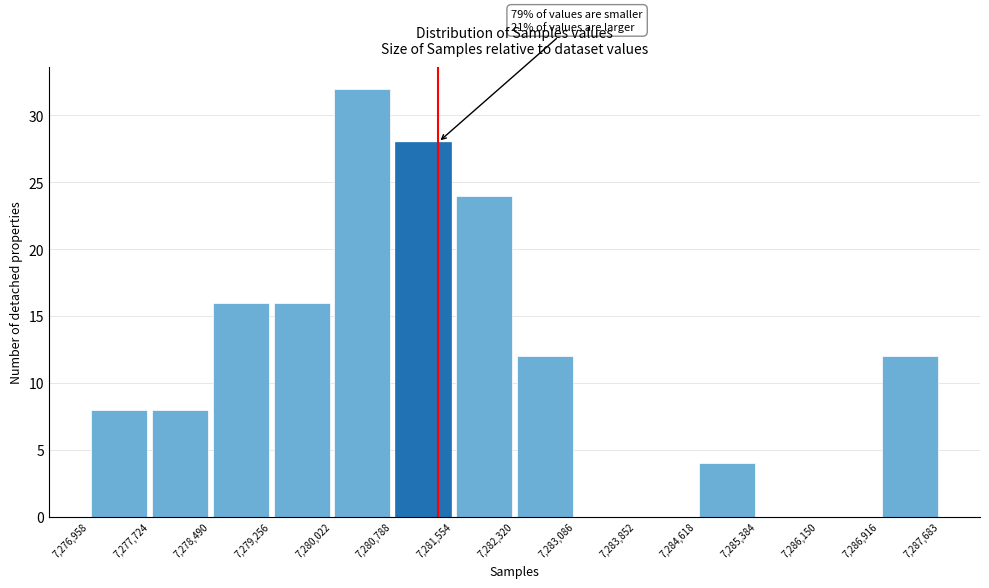

Over which range of the x-axis is the bar tallest?

7,280,022 to 7,280,788